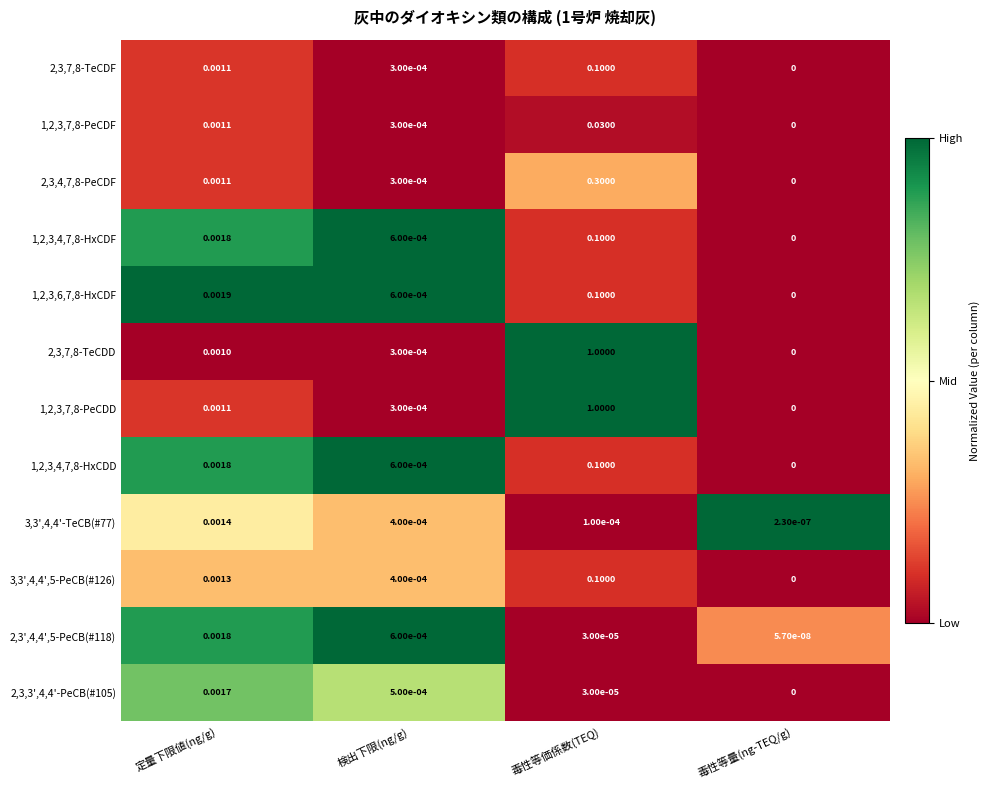

Rank the categories by 3,3',4,4'-TeCB(#77) value from highest to lowest.

定量下限値(ng/g), 検出下限(ng/g), 毒性等価係数(TEQ), 毒性等量(ng-TEQ/g)